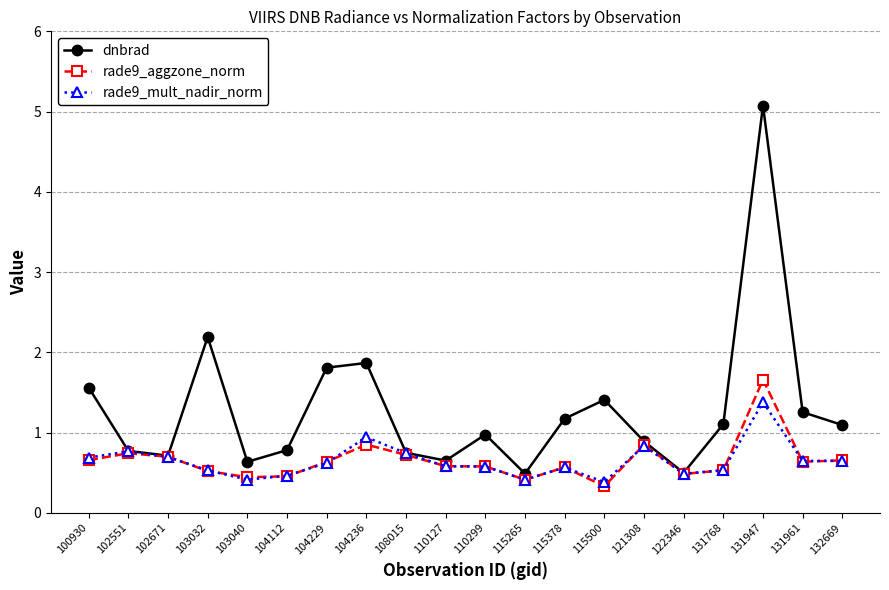

What is the greatest value displayed?

5.1